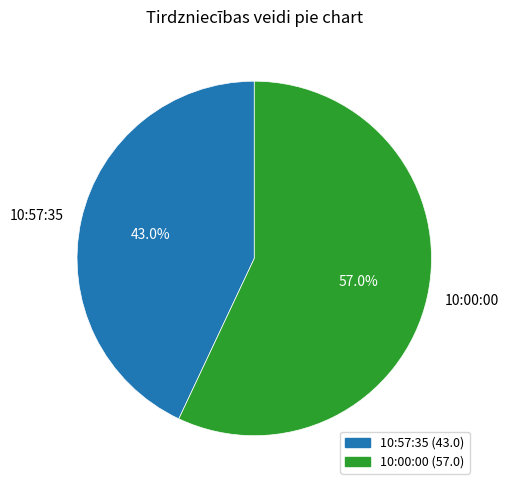

Between 10:57:35 and 10:00:00, which is larger?

10:00:00